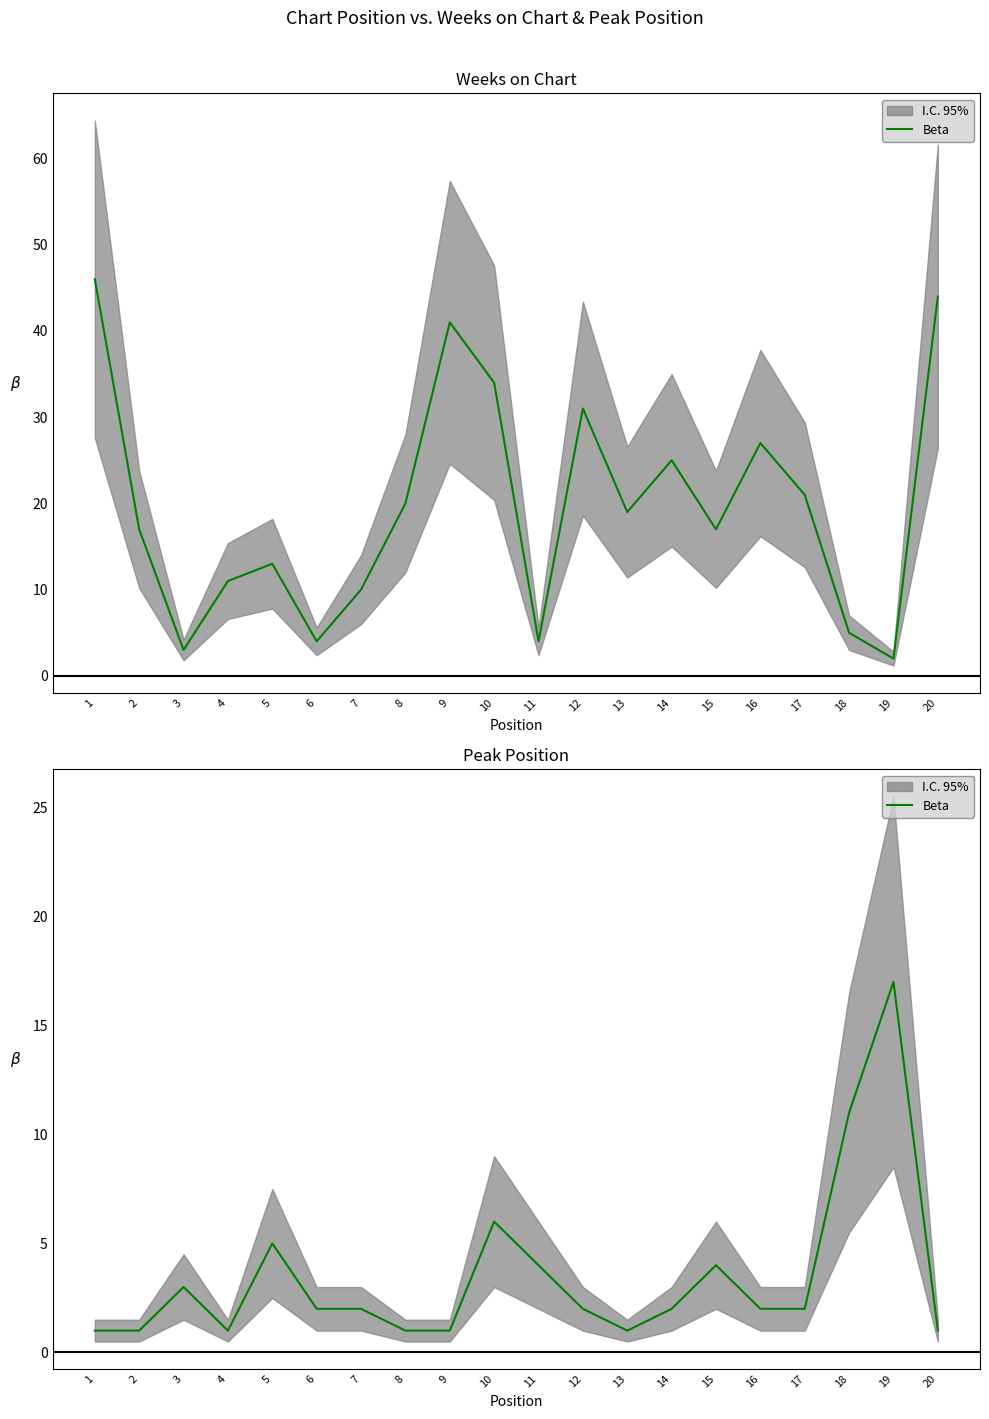

True or false: the data shows 2 at 1.

False